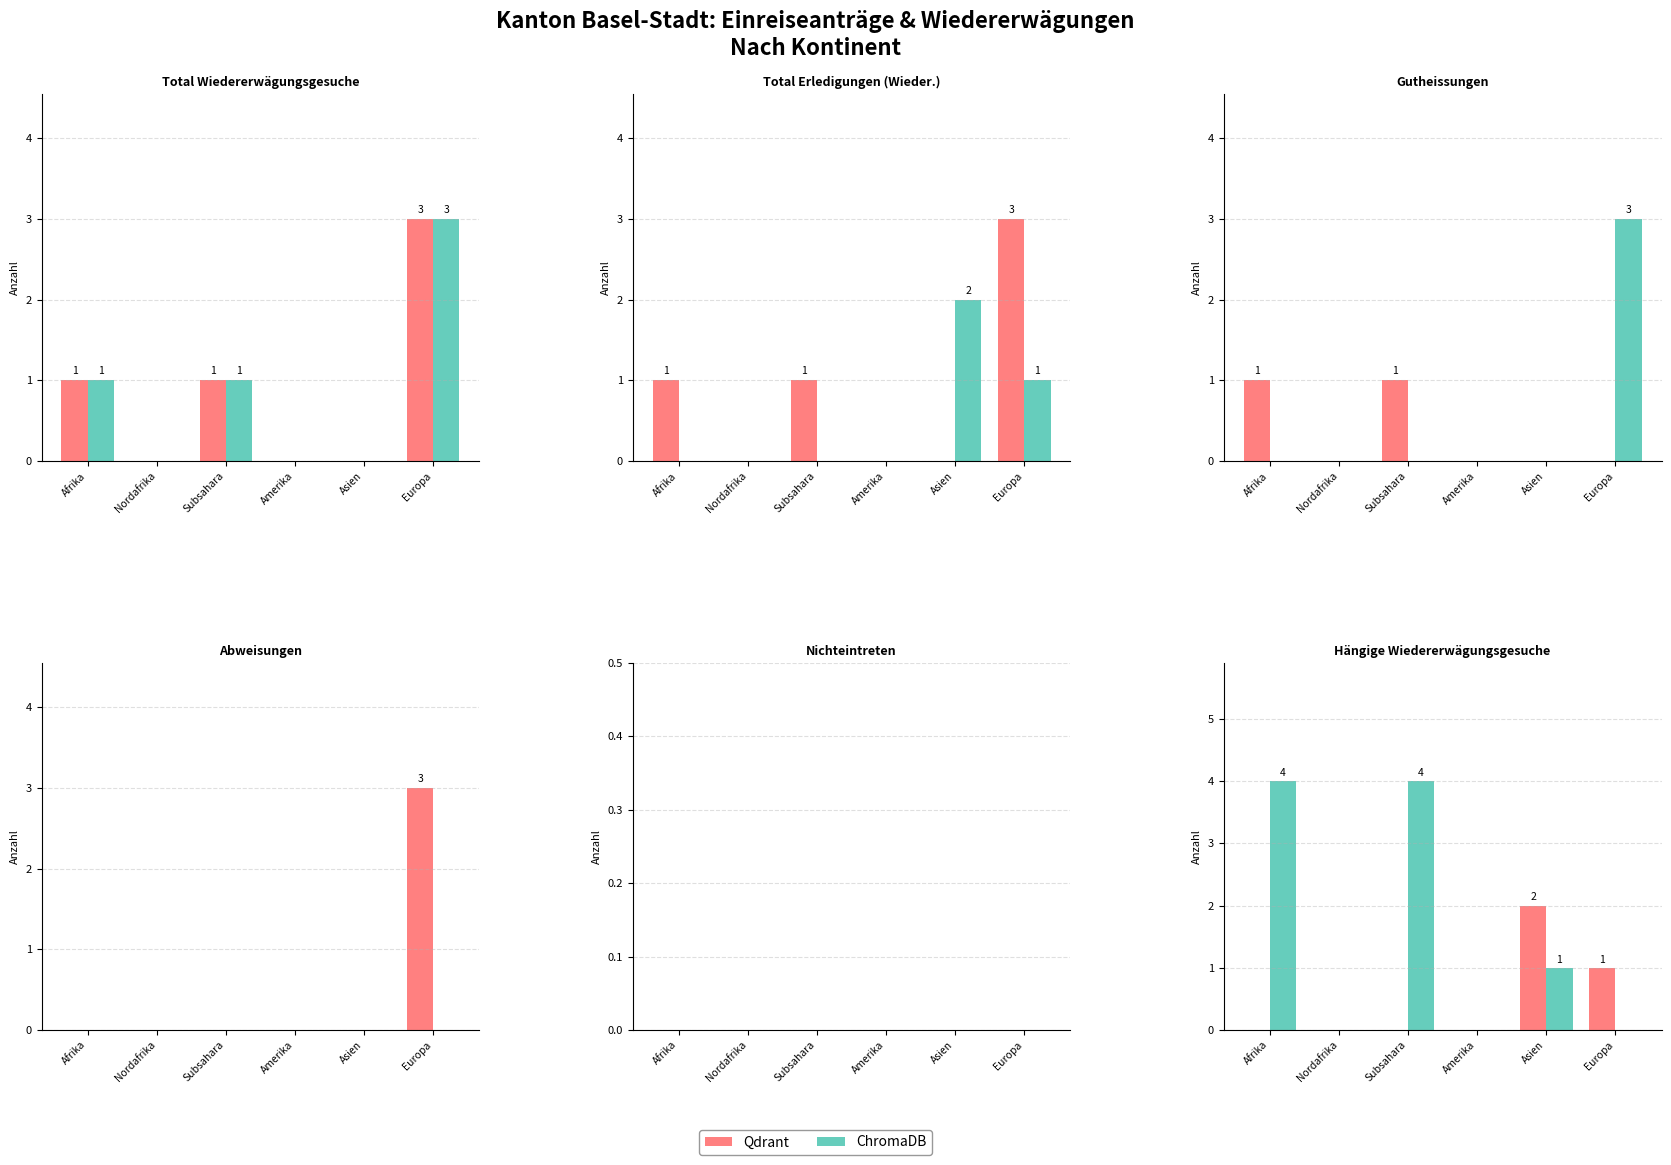

What is the maximum value shown in the chart?

4